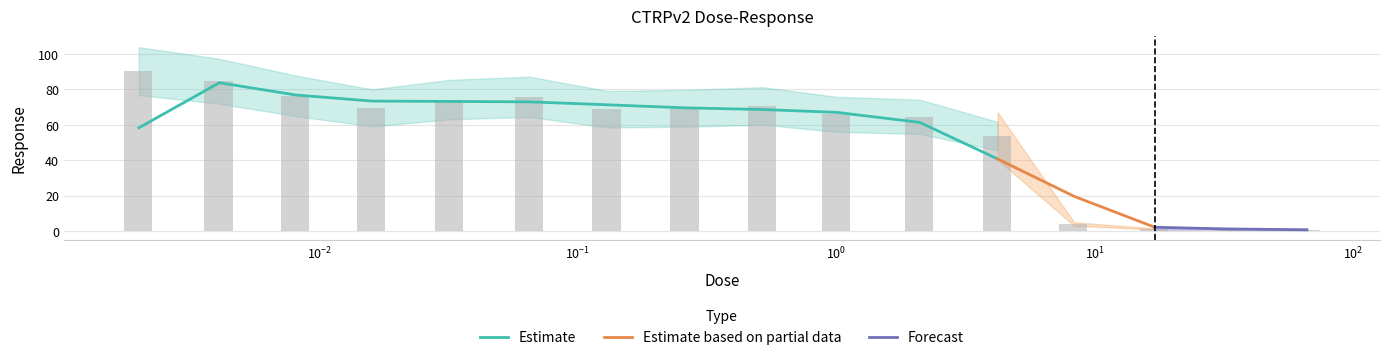

What is the approximate value at 0.032?

74.2